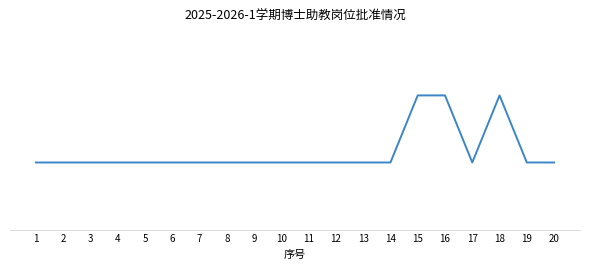

Does the chart display data point markers on the line(s)?

No